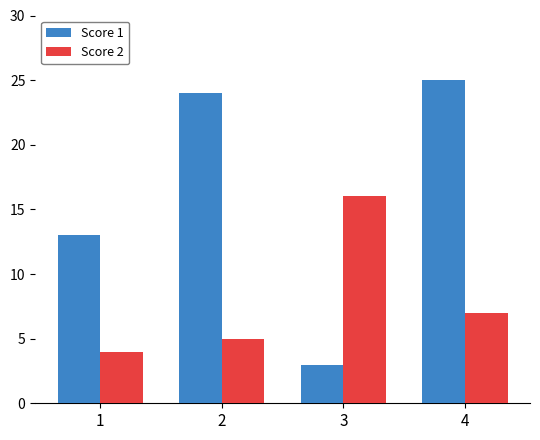

What is the value of the Score 2 bar at the 3rd from the left?

16